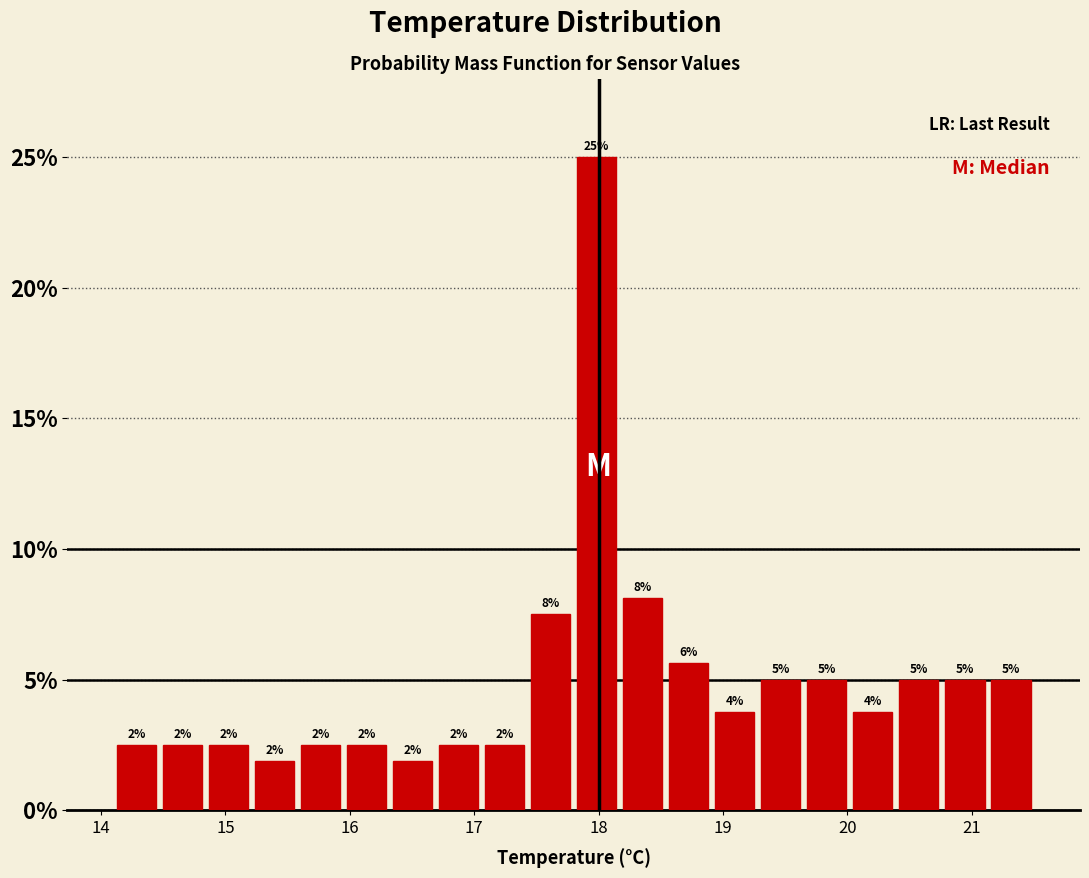

Around what value on the x-axis is the tallest bar? Give the approximate position of its centre, as read against the axis.

18.0